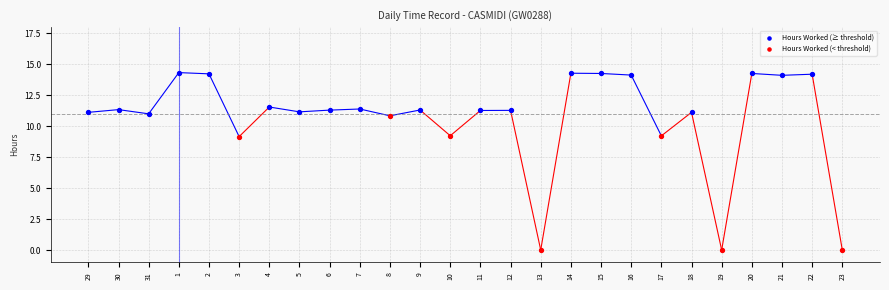

Which series reaches the maximum Y coordinate?

Hours Worked (≥ threshold)